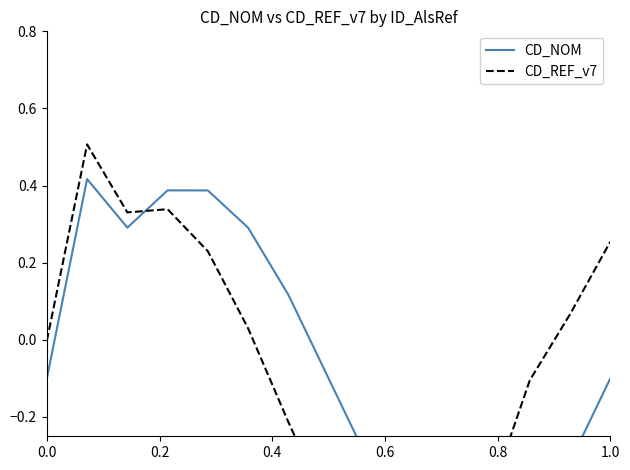

Is the value of CD_NOM at 8 greater than the value of CD_REF_v7 at 0.6?

No